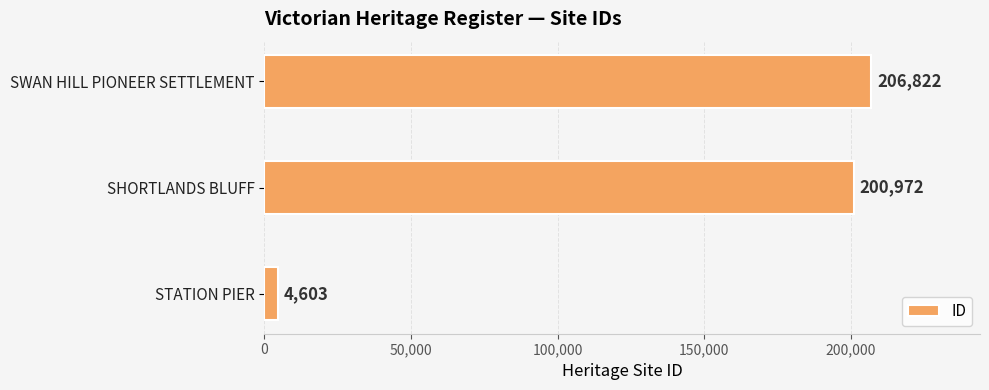

What is the difference between the maximum and minimum values?

202219